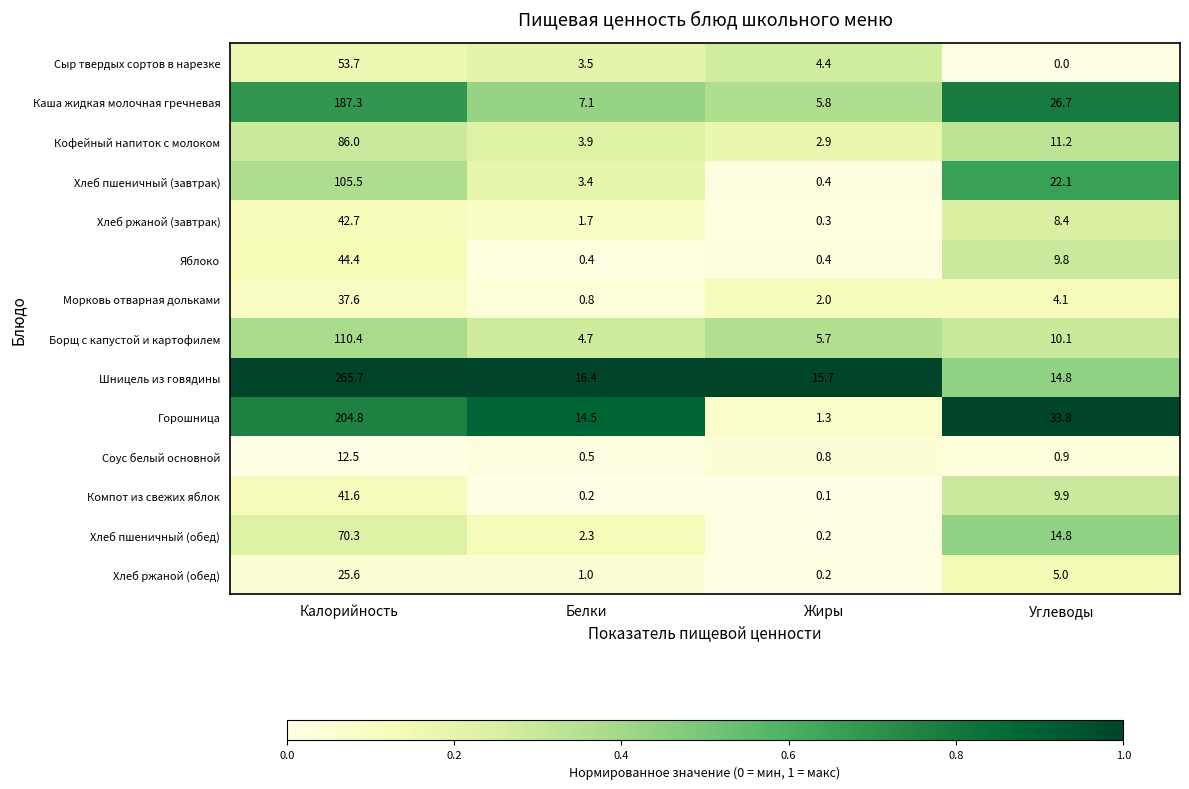

Is it true that Компот из свежих яблок equals 13.6 at Углеводы?

False